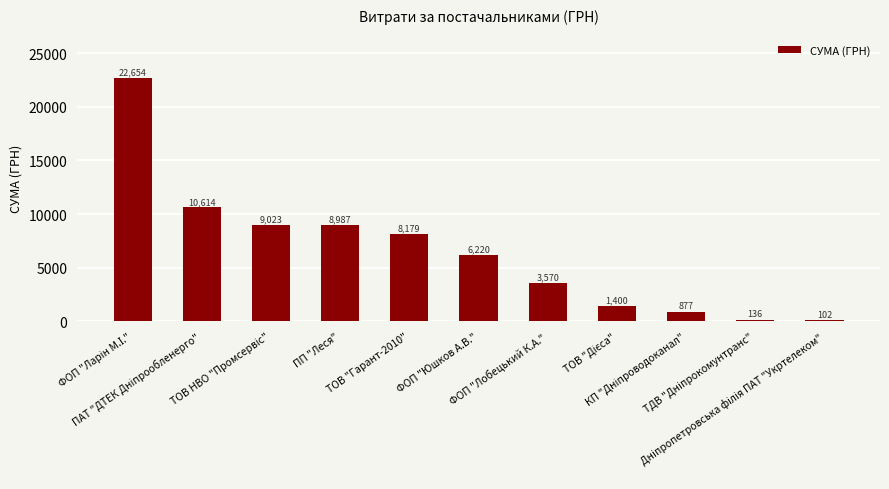

What is the smallest value displayed?

102.0